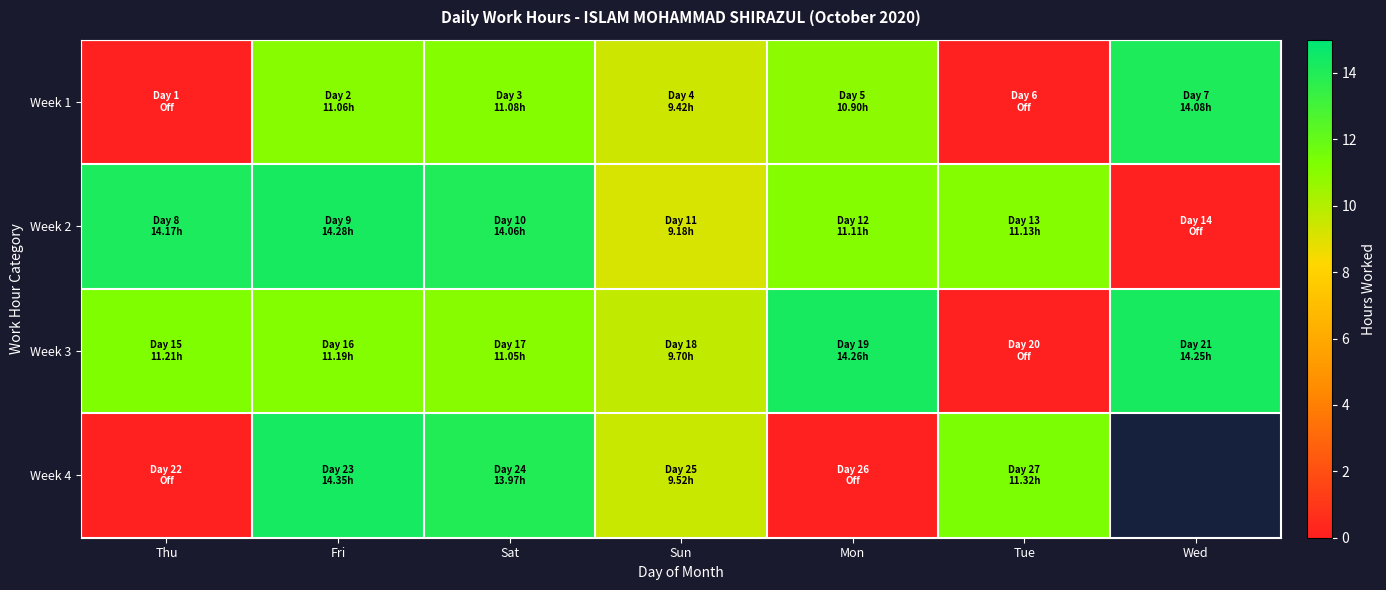

What is the difference between the Week 1 values at Sat and Wed?

3.0